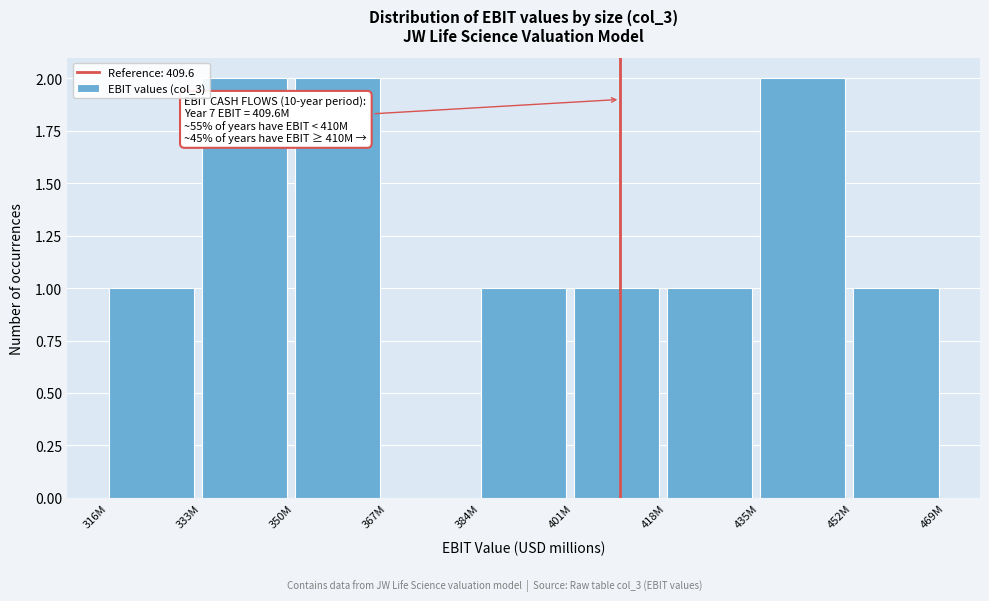

Reading left to right, list all the values displayed in this chart.

316M=1	333M=2	350M=2	367M=0	384M=1	401M=1	418M=1	435M=2	452M=1